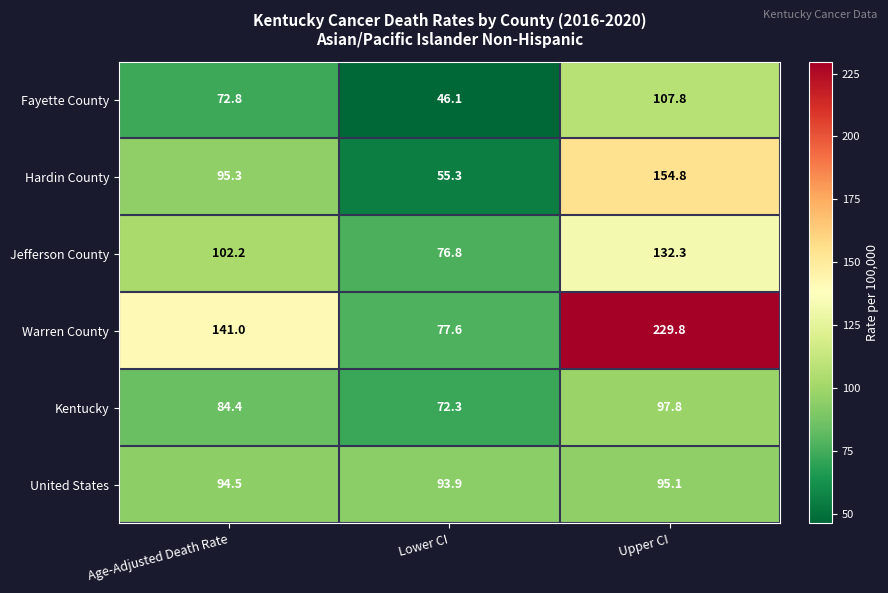

Reading left to right, list all the values displayed in this chart.

Fayette County: 72.8	46.1	107.8
Hardin County: 95.3	55.3	154.8
Jefferson County: 102.2	76.8	132.3
Warren County: 141.0	77.6	229.8
Kentucky: 84.4	72.3	97.8
United States: 94.5	93.9	95.1